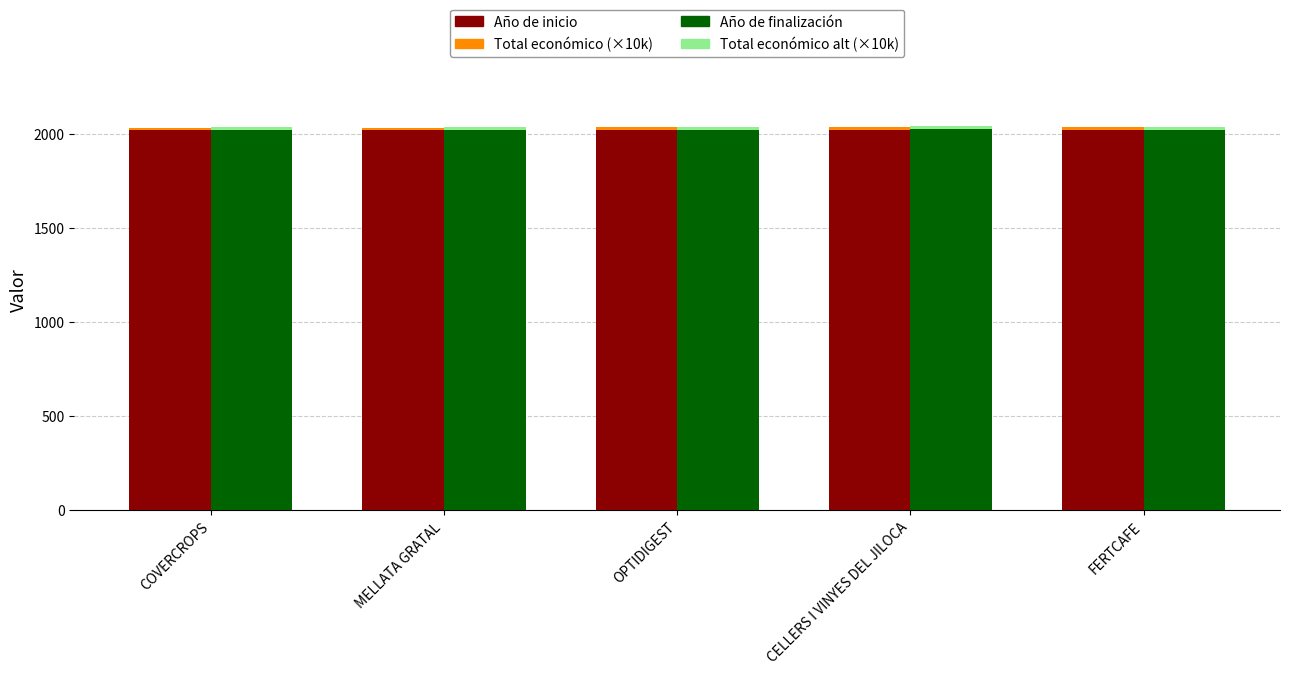

What is the label of the 4th bar from the right?

MELLATA GRATAL